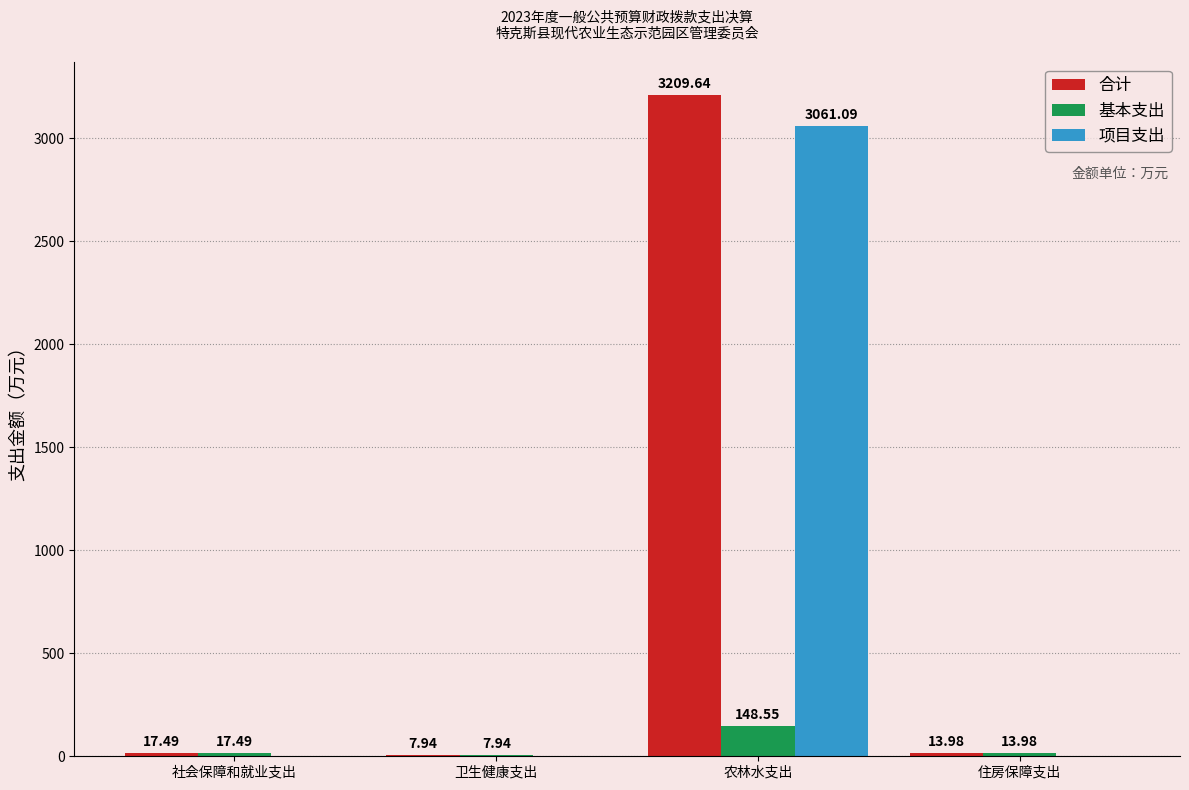

At which label does 项目支出 reach its peak?

农林水支出